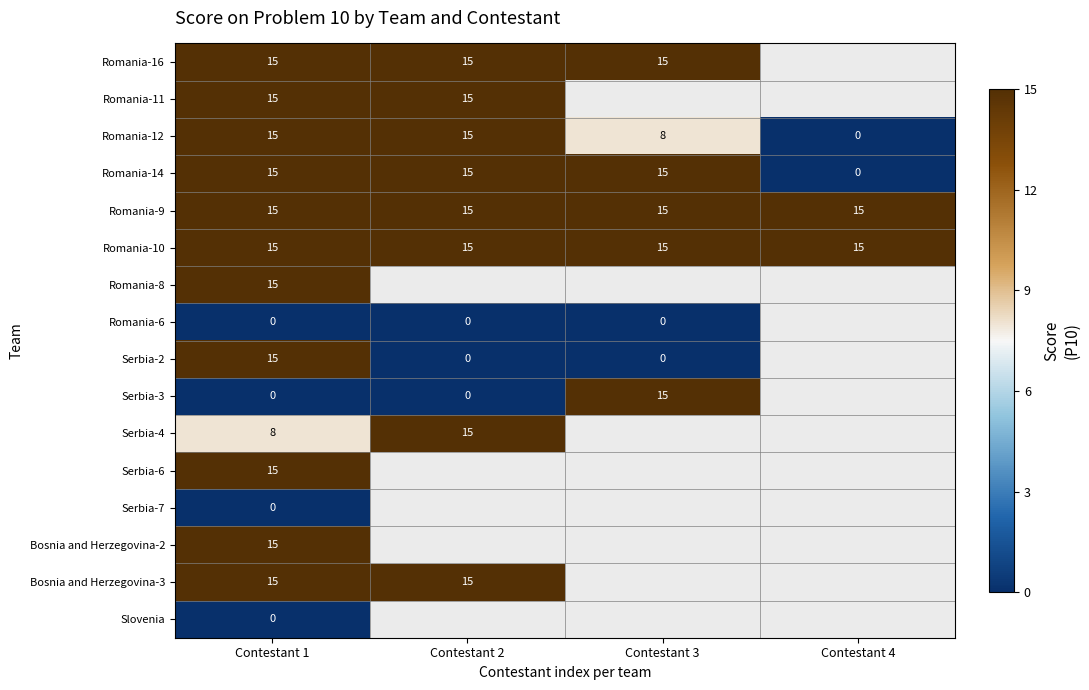

Is the value of Serbia-4 at Contestant 2 greater than the value of Romania-12 at Contestant 4?

Yes